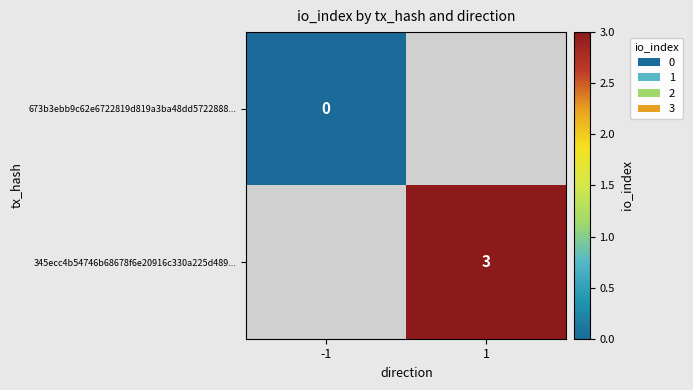

Count the number of categories in the chart.

2